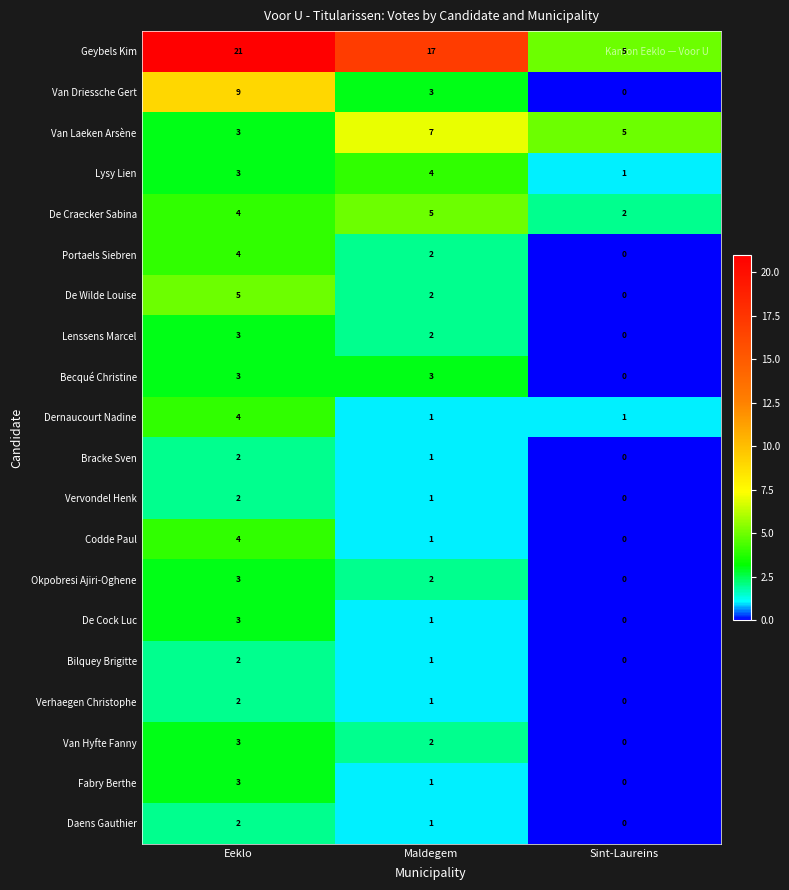

What is the total value across all series at Sint-Laureins?

14